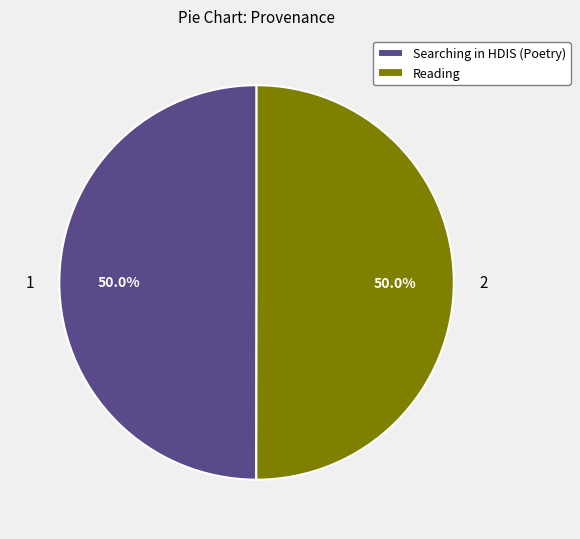

To the nearest percent, what percentage of the pie is Searching in HDIS (Poetry)?

50%